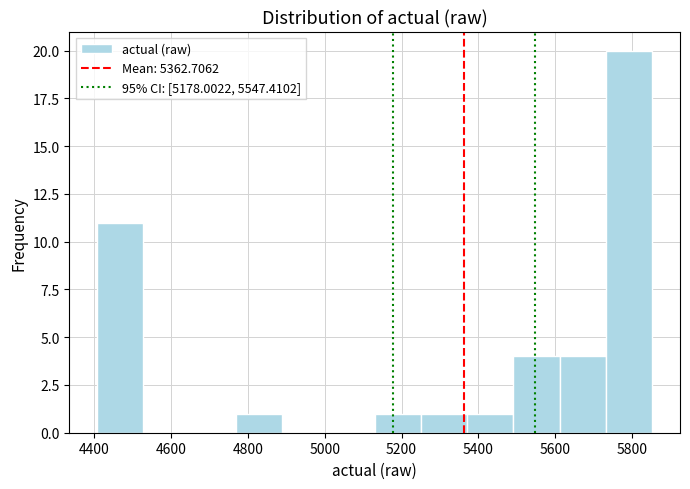

Which range on the x-axis has the tallest bar?

5740 to 5860